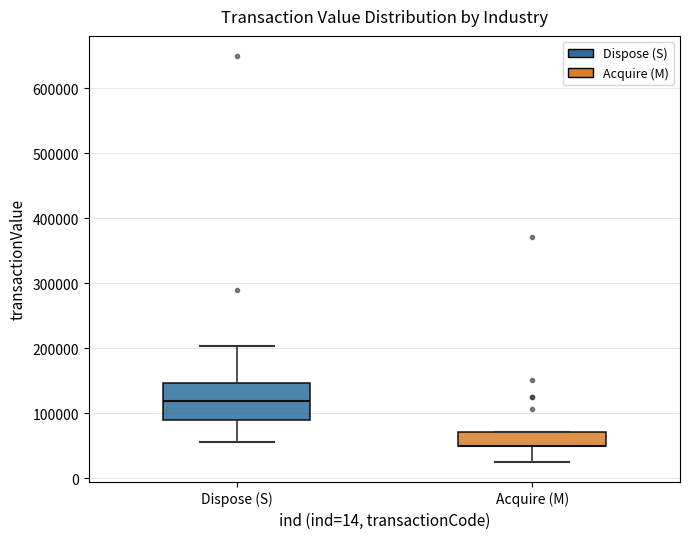

Where is the upper edge of the box for Dispose (S) on the y-axis? The values are not printed on the chart, so give them approximately, as read against the axis.

150000